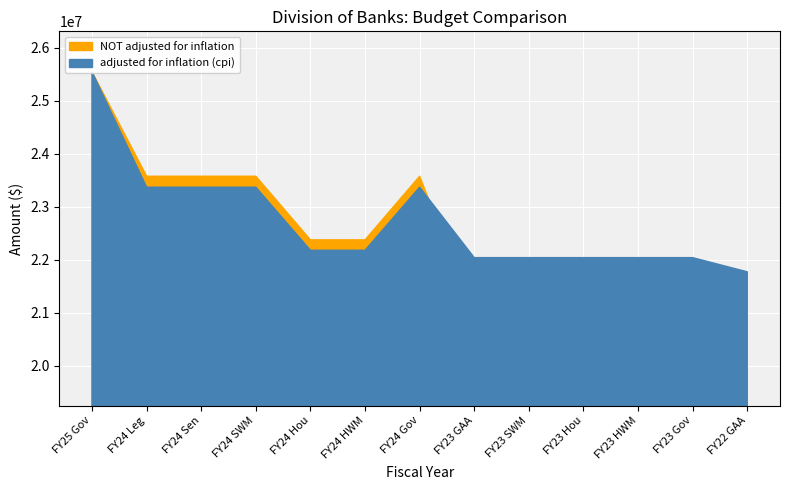

What are all the series names shown in the legend?

adjusted for inflation (cpi), NOT adjusted for inflation